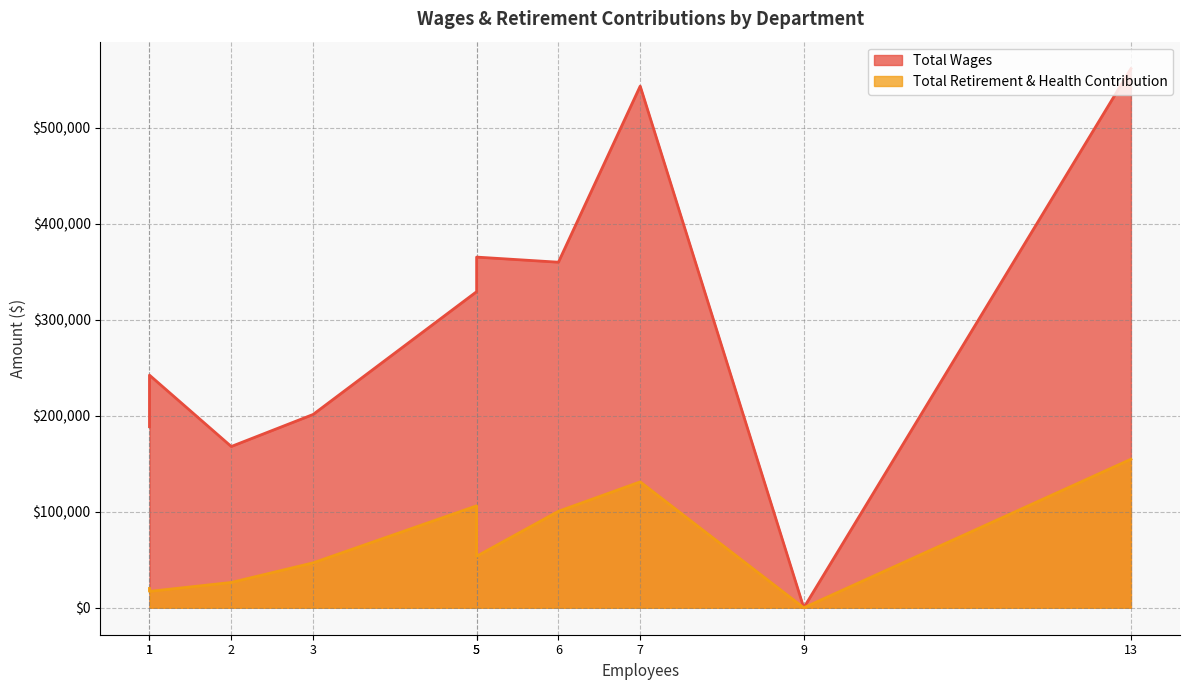

How many lines are shown in the chart?

2